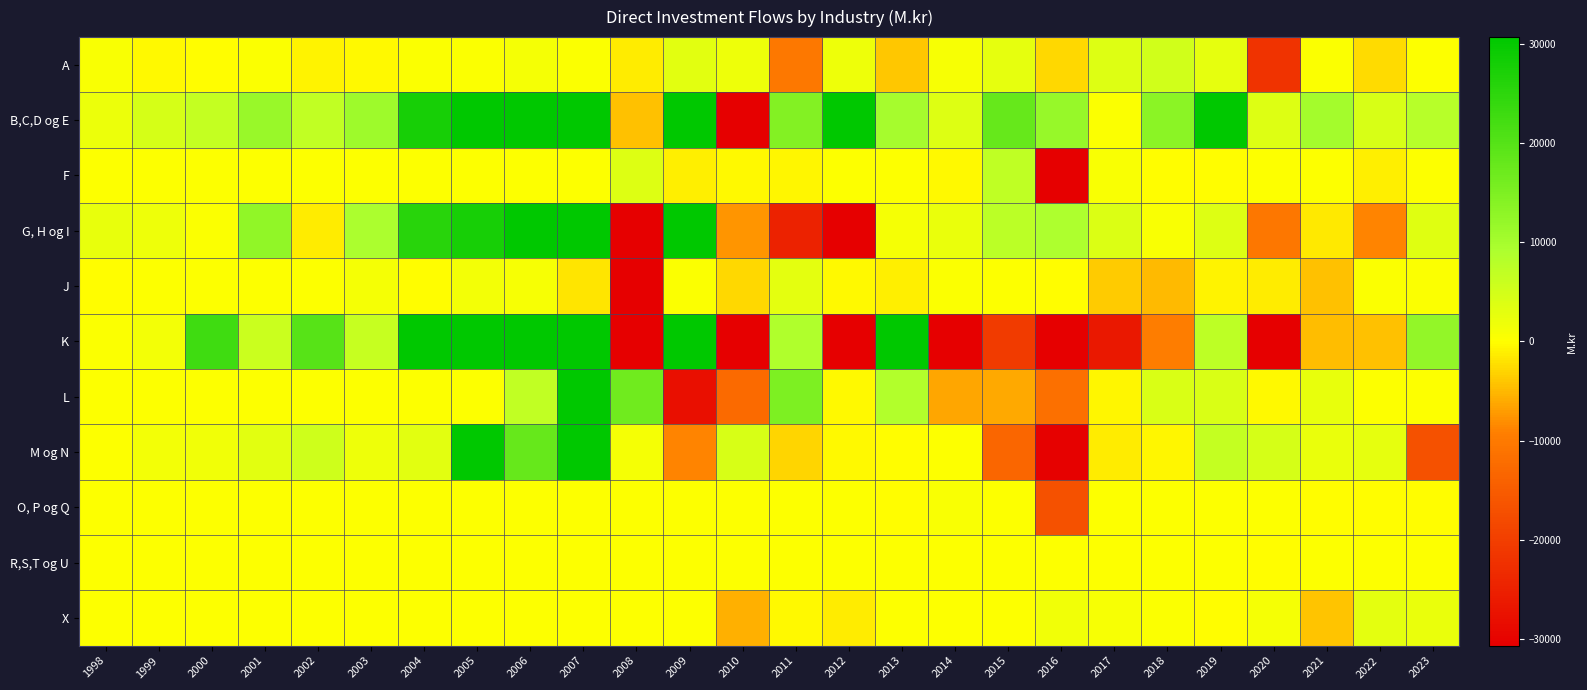

Which series has the widest spread of values?

K